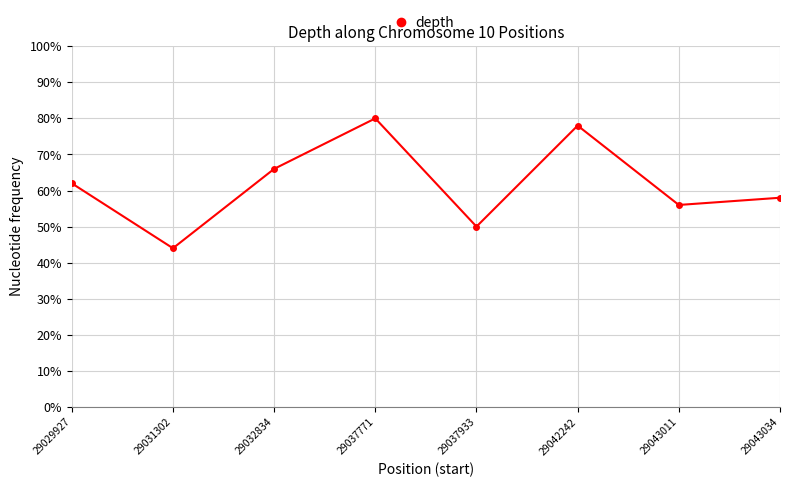

What is the difference between the maximum and minimum values?

36.0